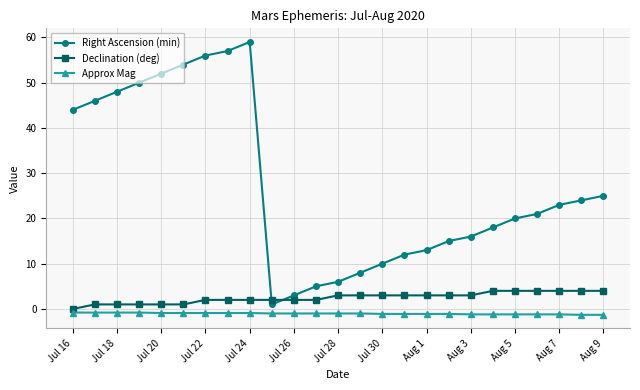

Which series has the largest total across all categories?

Right Ascension (min)